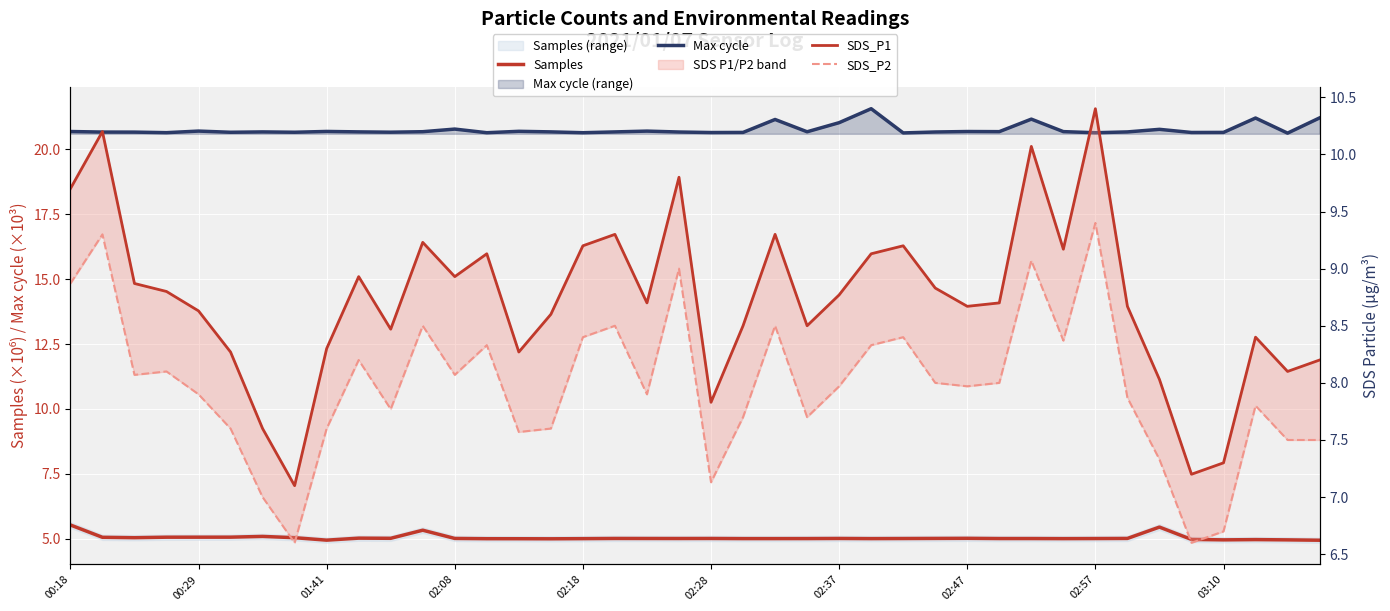

What is the greatest value displayed?

21.6